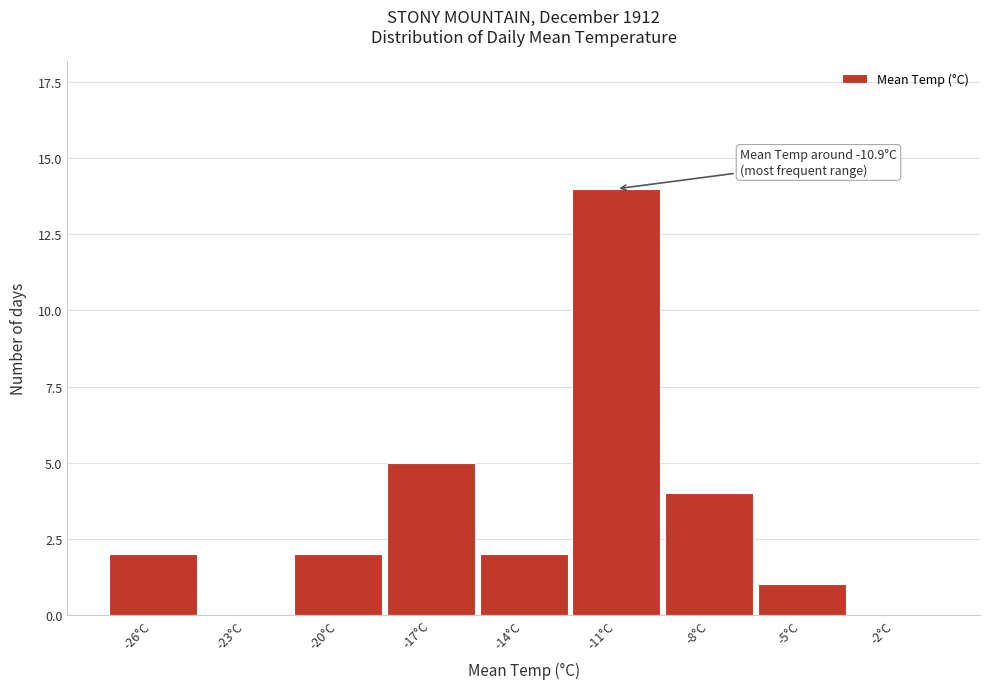

Reading right to left, transcribe all the data shown in this chart.

-2°C=0	-5°C=1	-8°C=4	-11°C=14	-14°C=2	-17°C=5	-20°C=2	-23°C=0	-26°C=2